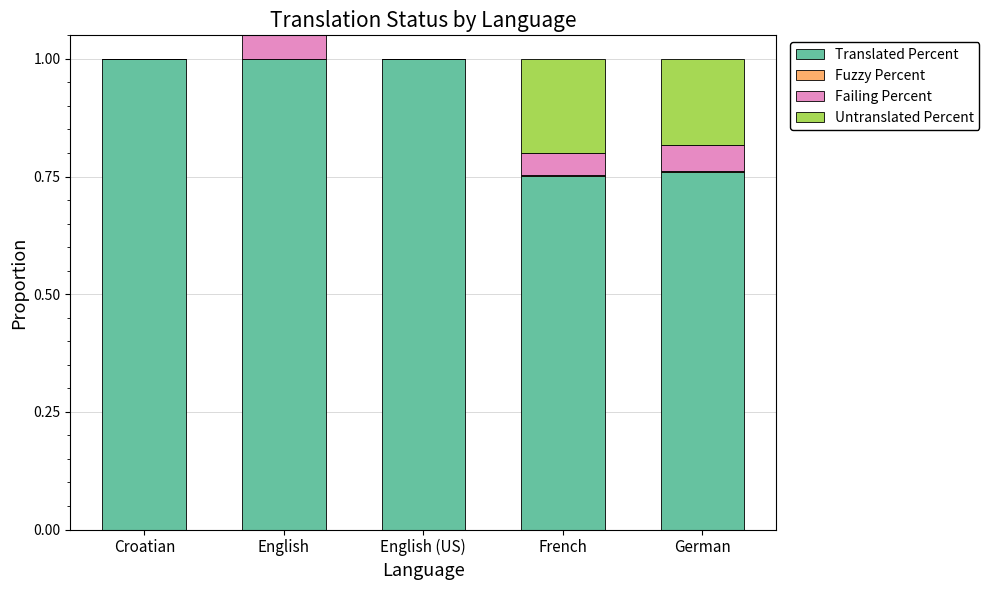

Are the bars grouped side by side (vs. stacked)?

No